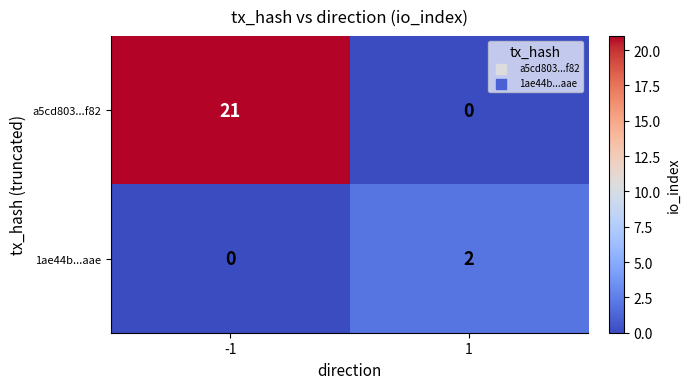

At which category is the sum across all series the highest?

-1